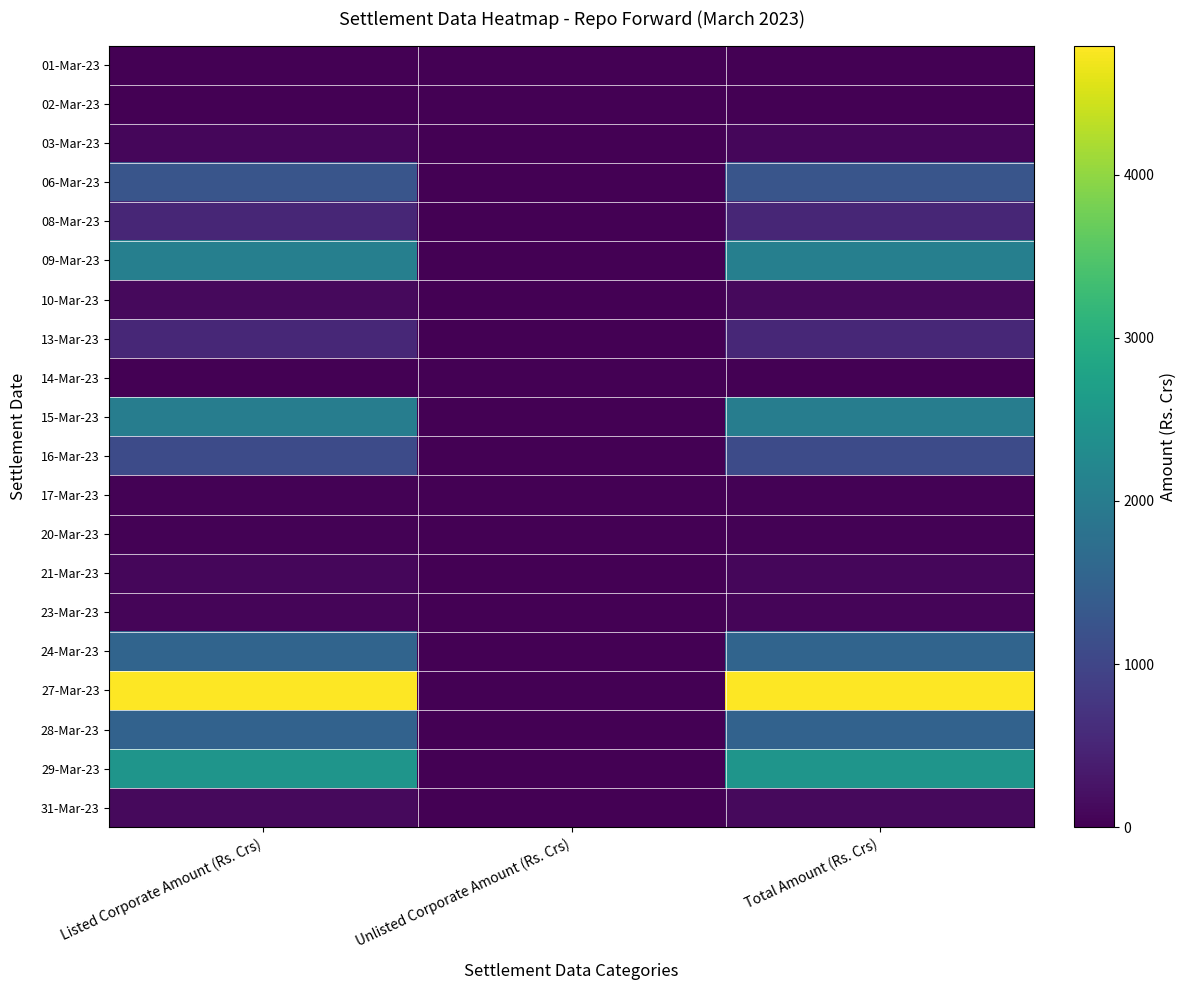

At how many categories does at least one series exceed 4337?

2